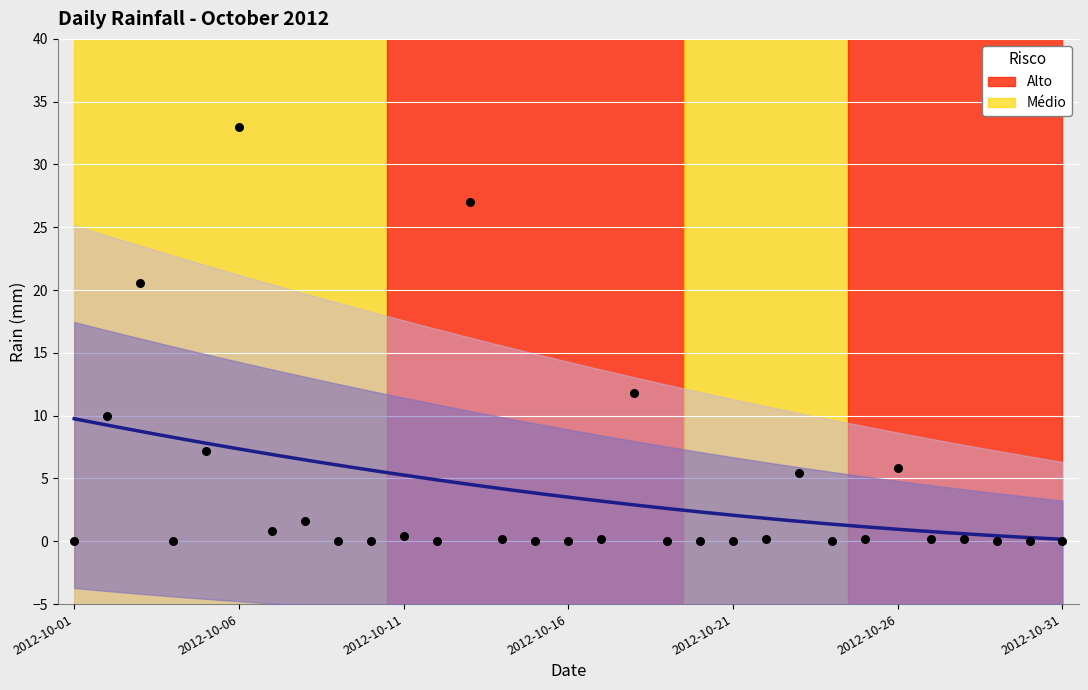

Which has a higher value, 2012-10-12 or 2012-10-19?

2012-10-12